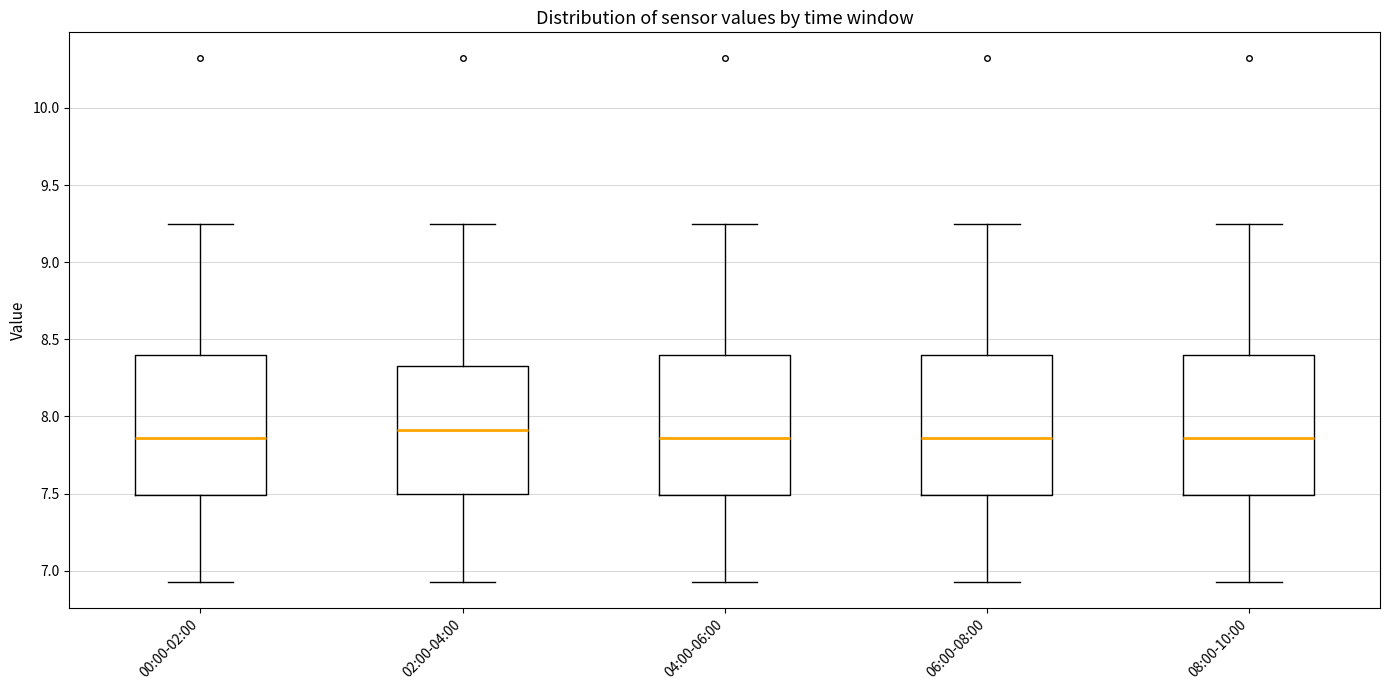

Where is the lower edge of the box for 08:00-10:00 on the y-axis? The values are not printed on the chart, so give them approximately, as read against the axis.

7.50